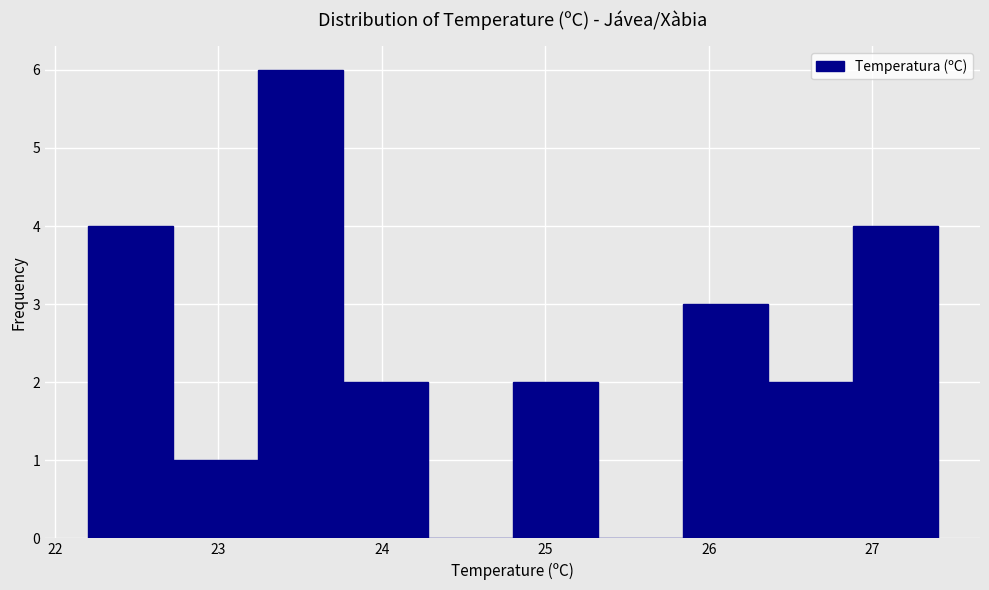

Which range on the x-axis has the tallest bar?

23.24 to 23.76